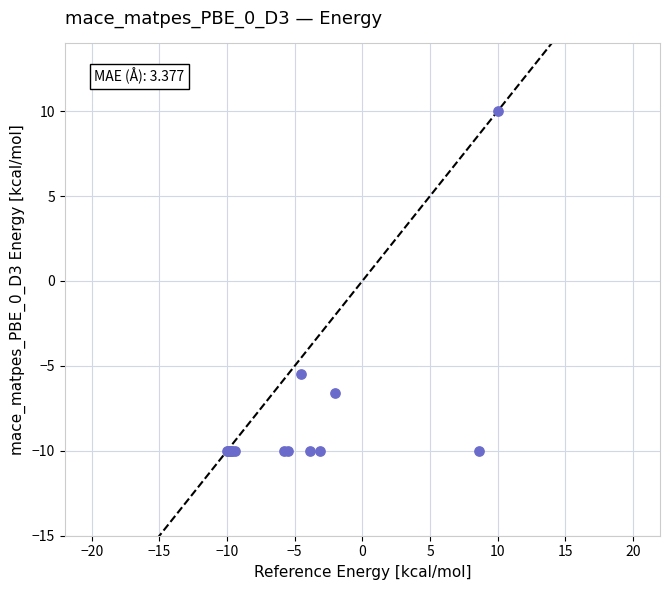

What Y value in the scatter plot is closest to 0?

-5.5